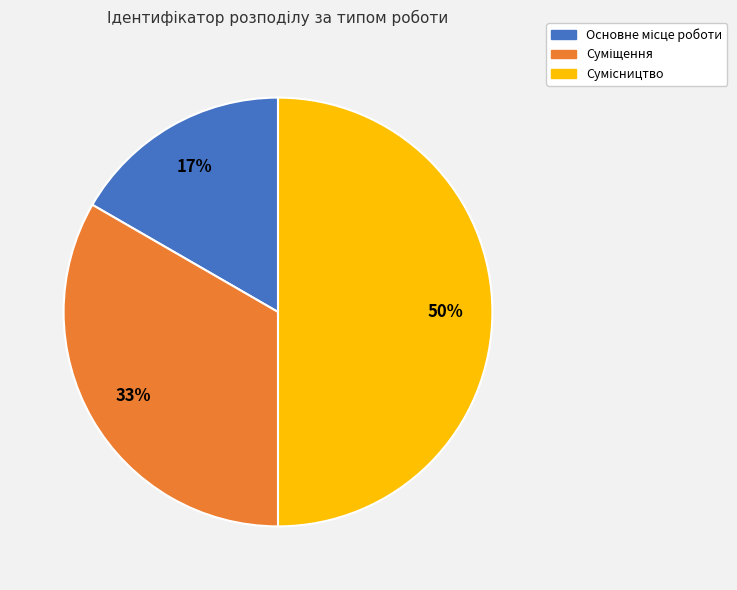

To the nearest percent, what is the difference between the largest and smallest slice percentages?

33%